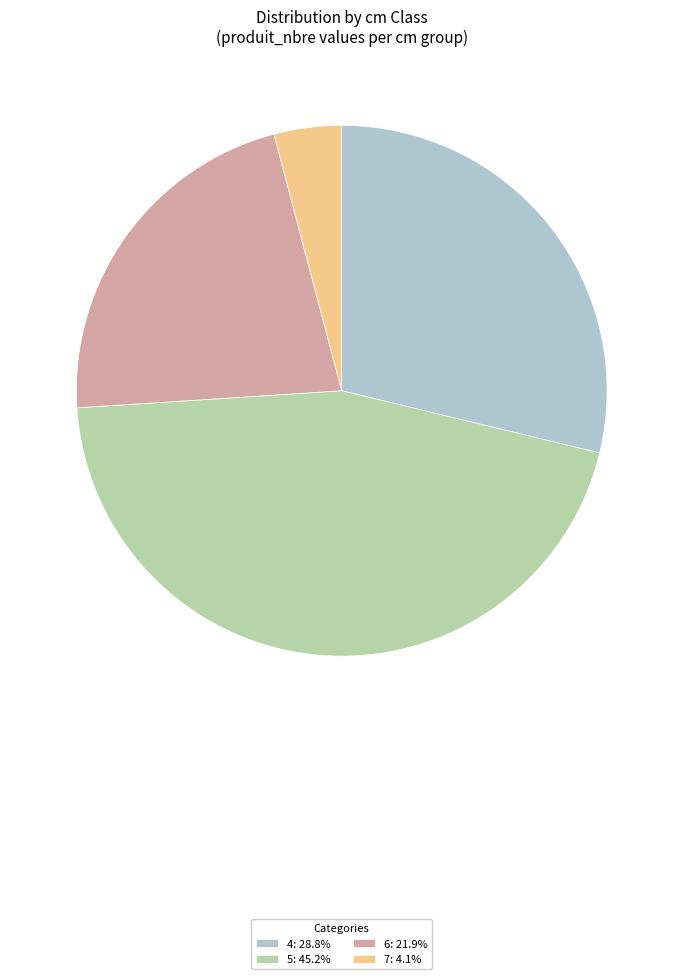

Count the number of slices in the pie.

4